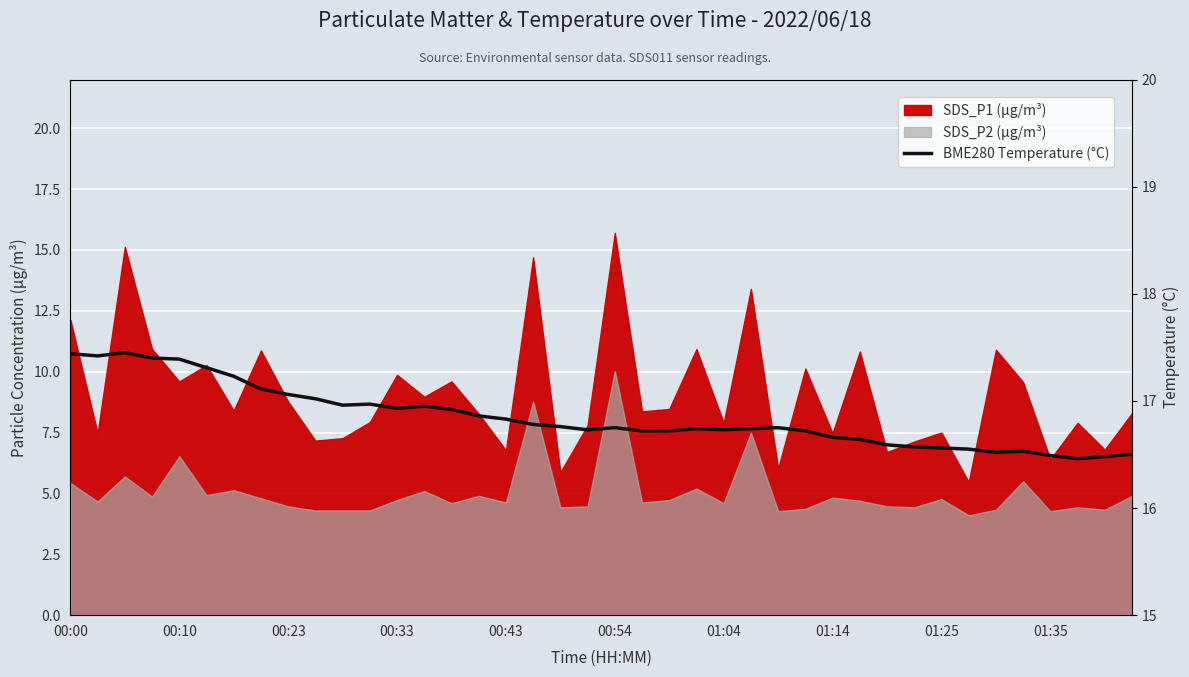

Between 16 and 35, which is larger?

16